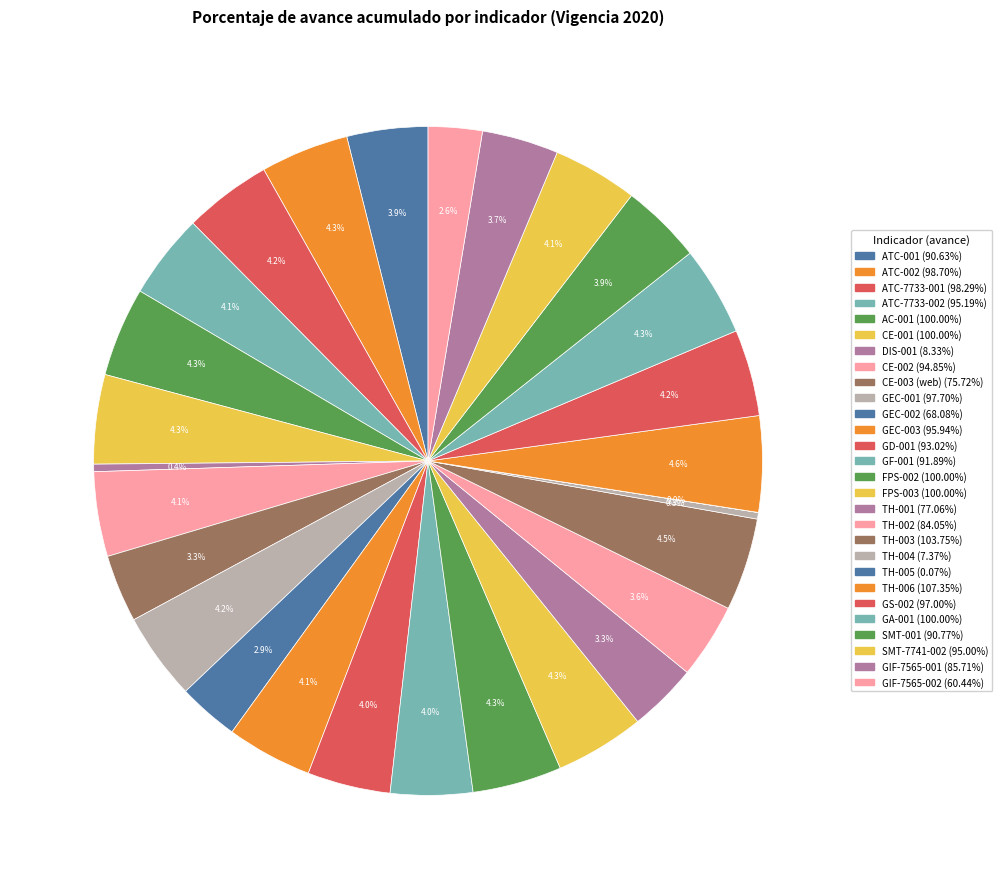

What is the smallest slice in the pie chart?

TH-005